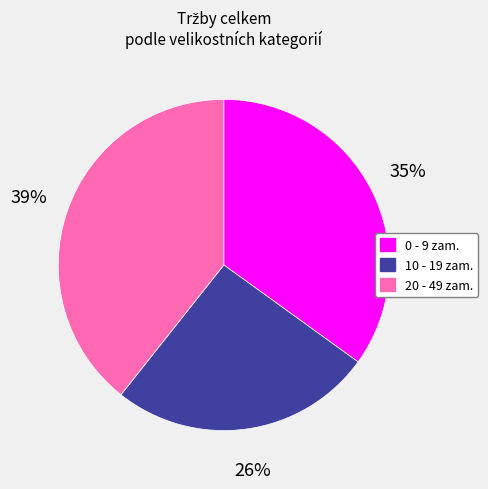

Which category has the smallest portion of the pie?

10 - 19 zam.